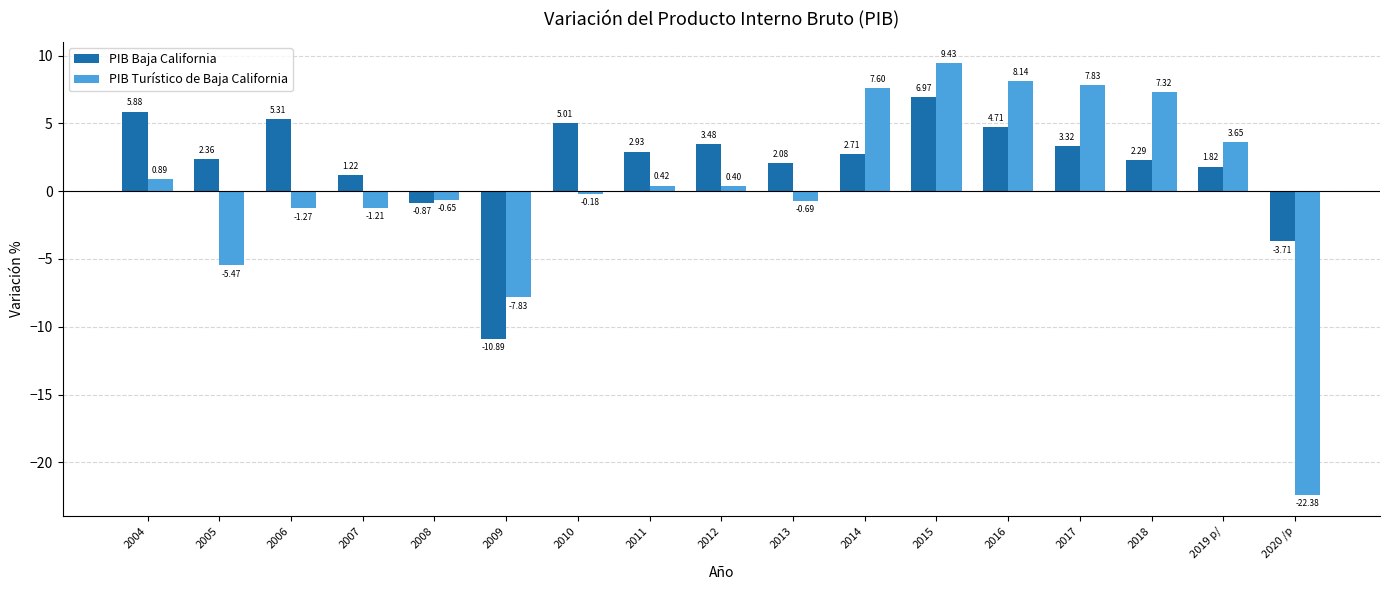

What are all the series names shown in the legend?

PIB Baja California, PIB Turístico de Baja California